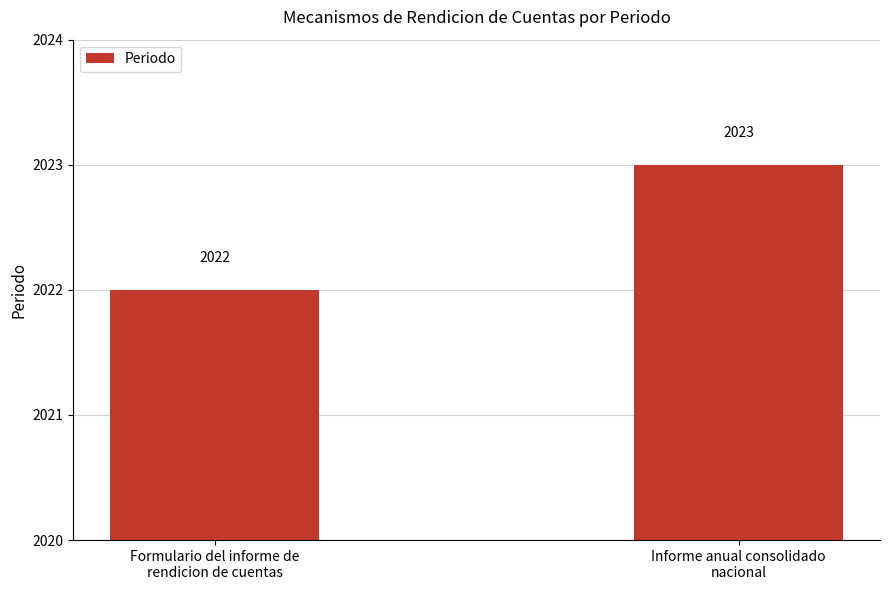

Read the value at Formulario del informe de
rendicion de cuentas.

2022